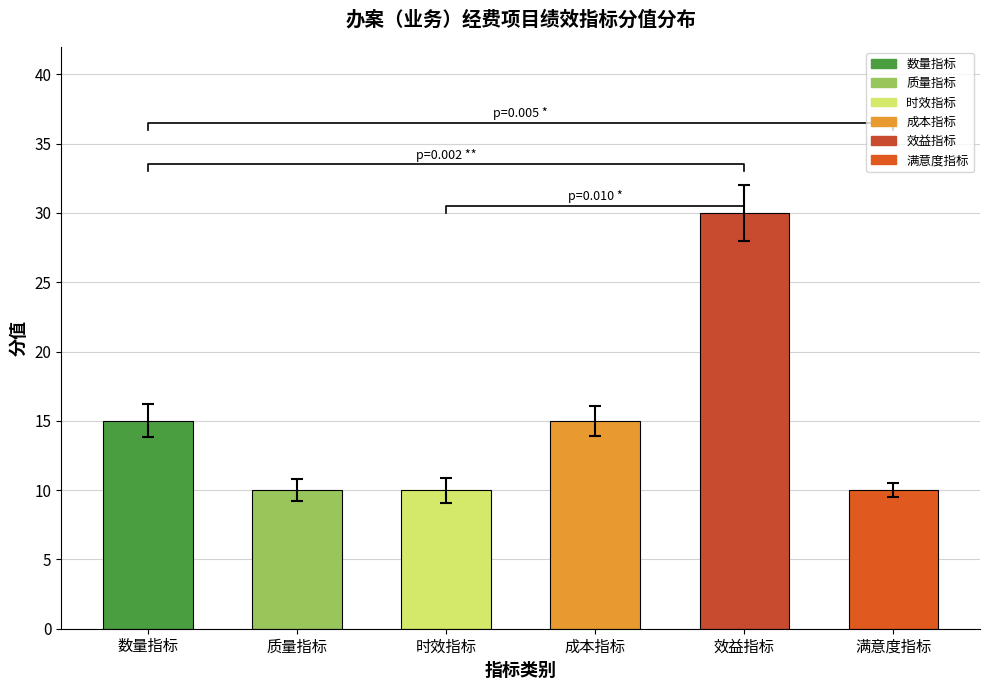

The chart shows a value of 15 at 成本指标. True or false?

True